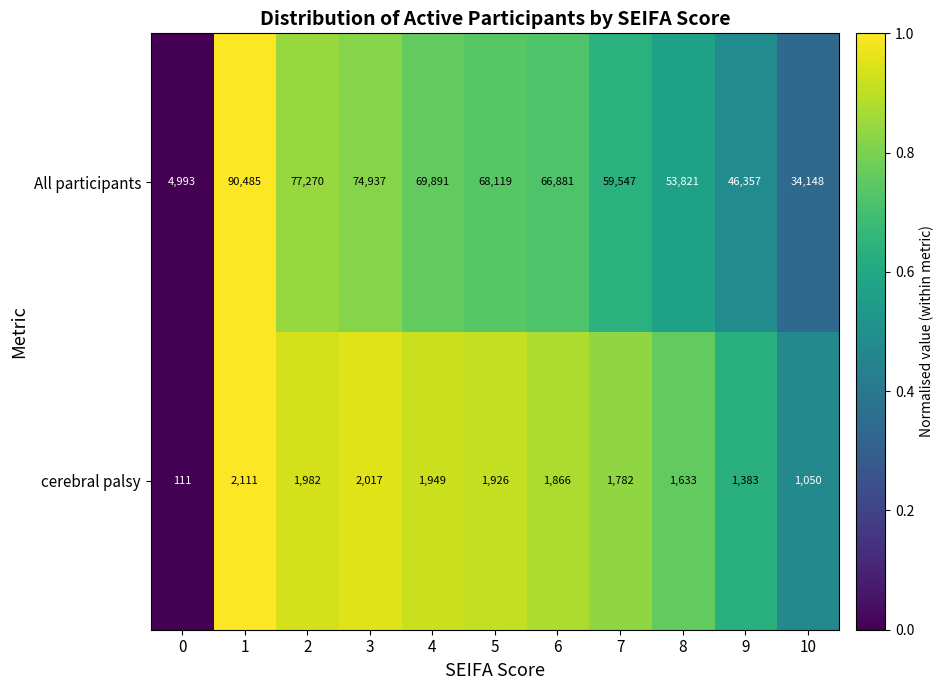

At which category is the sum across all series the highest?

1